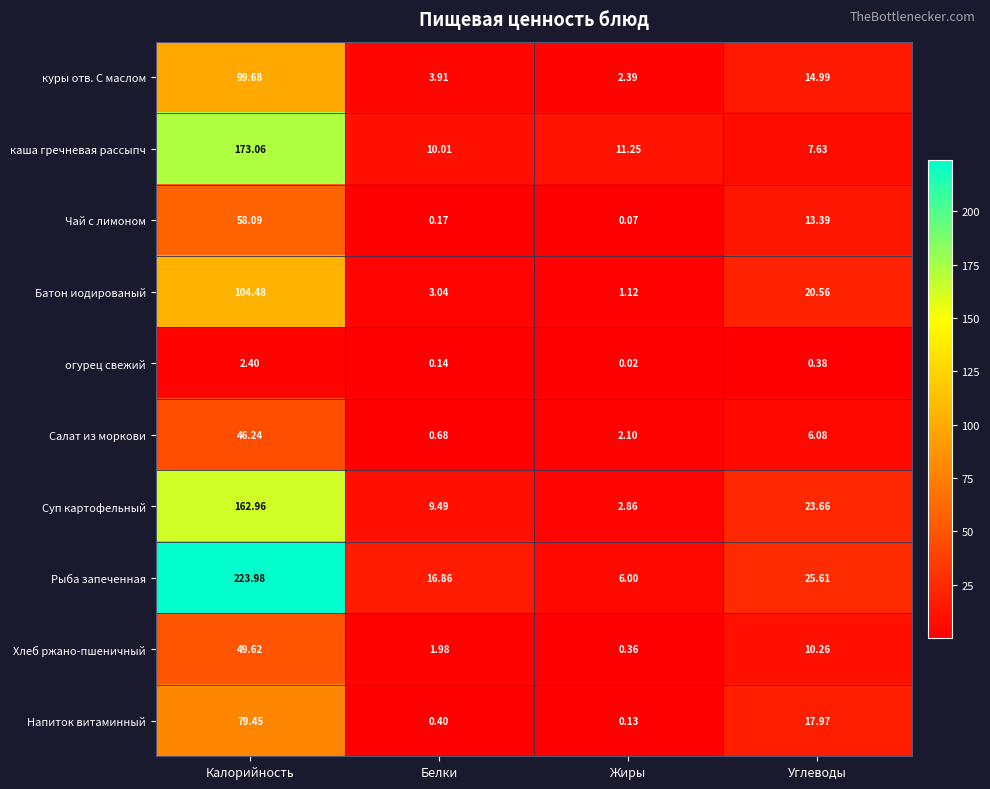

Which category has the highest value across all series?

Калорийность